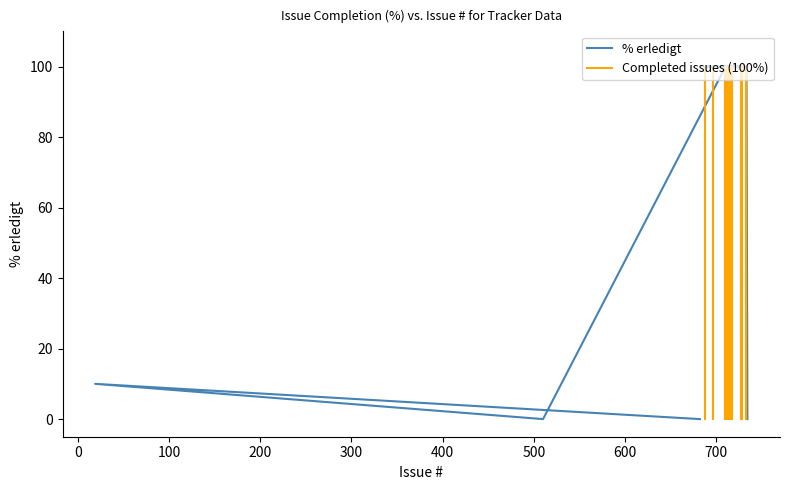

What is the change in value from 688 to 19?

-90